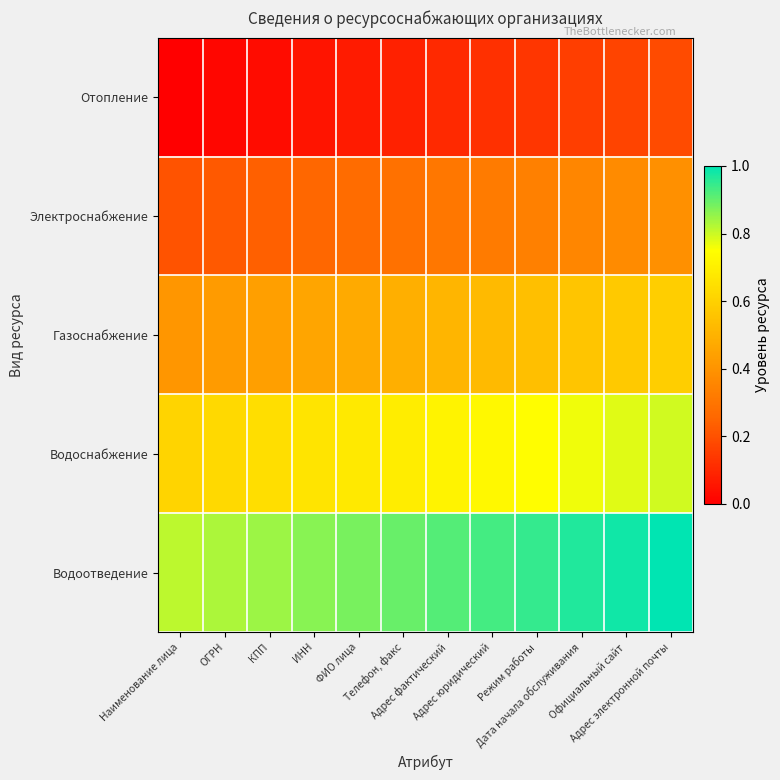

Reading right to left, what are all the values shown in this chart?

Отопление: Адрес электронной почты=0.2	Официальный сайт=0.2	Дата начала обслуживания=0.2	Режим работы=0.1	Адрес юридический=0.1	Адрес фактический=0.1	Телефон, факс=0.1	ФИО лица=0.1	ИНН=0.1	КПП=0.0	ОГРН=0.0	Наименование лица=0.0
Электроснабжение: Адрес электронной почты=0.4	Официальный сайт=0.4	Дата начала обслуживания=0.4	Режим работы=0.3	Адрес юридический=0.3	Адрес фактический=0.3	Телефон, факс=0.3	ФИО лица=0.3	ИНН=0.3	КПП=0.2	ОГРН=0.2	Наименование лица=0.2
Газоснабжение: Адрес электронной почты=0.6	Официальный сайт=0.6	Дата начала обслуживания=0.6	Режим работы=0.5	Адрес юридический=0.5	Адрес фактический=0.5	Телефон, факс=0.5	ФИО лица=0.5	ИНН=0.5	КПП=0.4	ОГРН=0.4	Наименование лица=0.4
Водоснабжение: Адрес электронной почты=0.8	Официальный сайт=0.8	Дата начала обслуживания=0.8	Режим работы=0.7	Адрес юридический=0.7	Адрес фактический=0.7	Телефон, факс=0.7	ФИО лица=0.7	ИНН=0.7	КПП=0.6	ОГРН=0.6	Наименование лица=0.6
Водоотведение: Адрес электронной почты=1.0	Официальный сайт=1.0	Дата начала обслуживания=1.0	Режим работы=0.9	Адрес юридический=0.9	Адрес фактический=0.9	Телефон, факс=0.9	ФИО лица=0.9	ИНН=0.9	КПП=0.8	ОГРН=0.8	Наименование лица=0.8